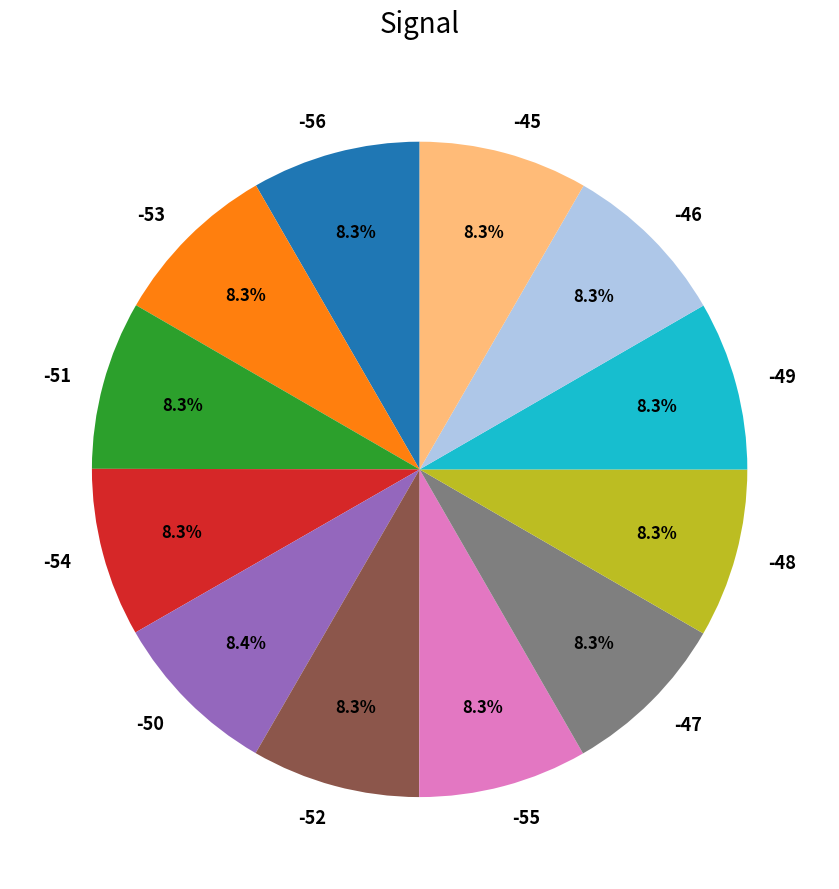

Is it true that -55 is 16% of the pie?

False